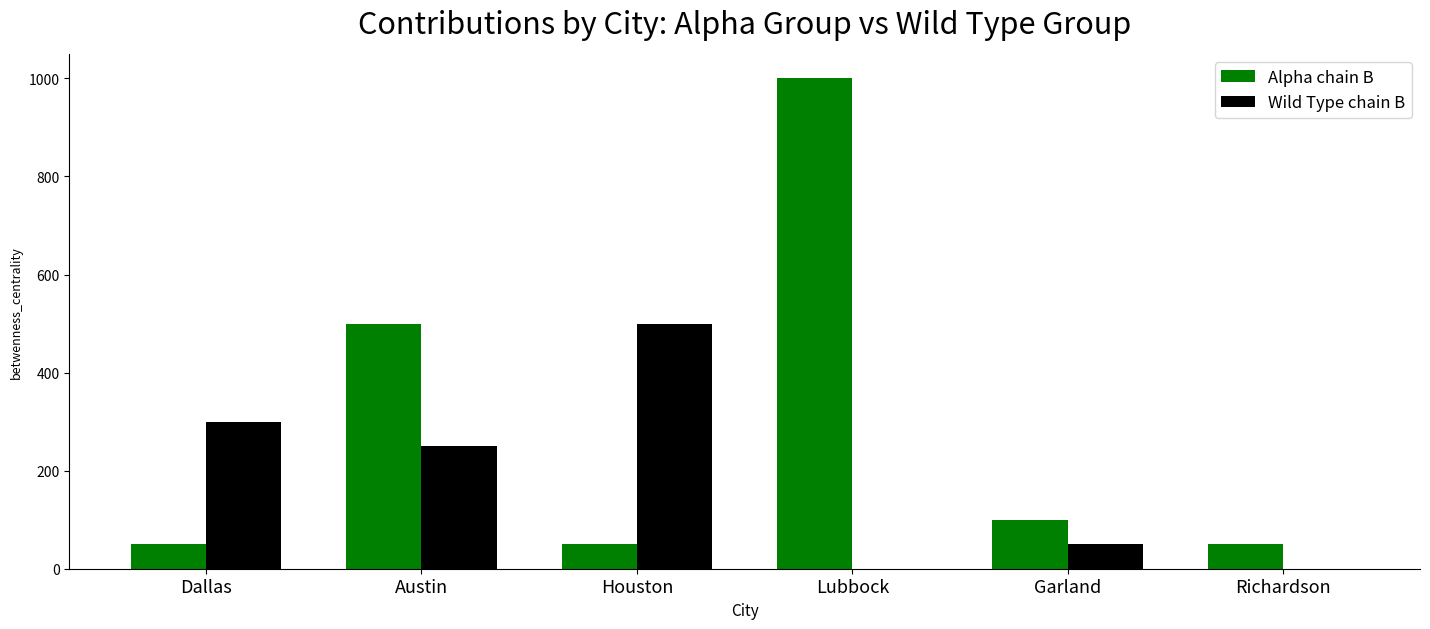

Which category has the highest value in the Alpha chain B series?

Lubbock